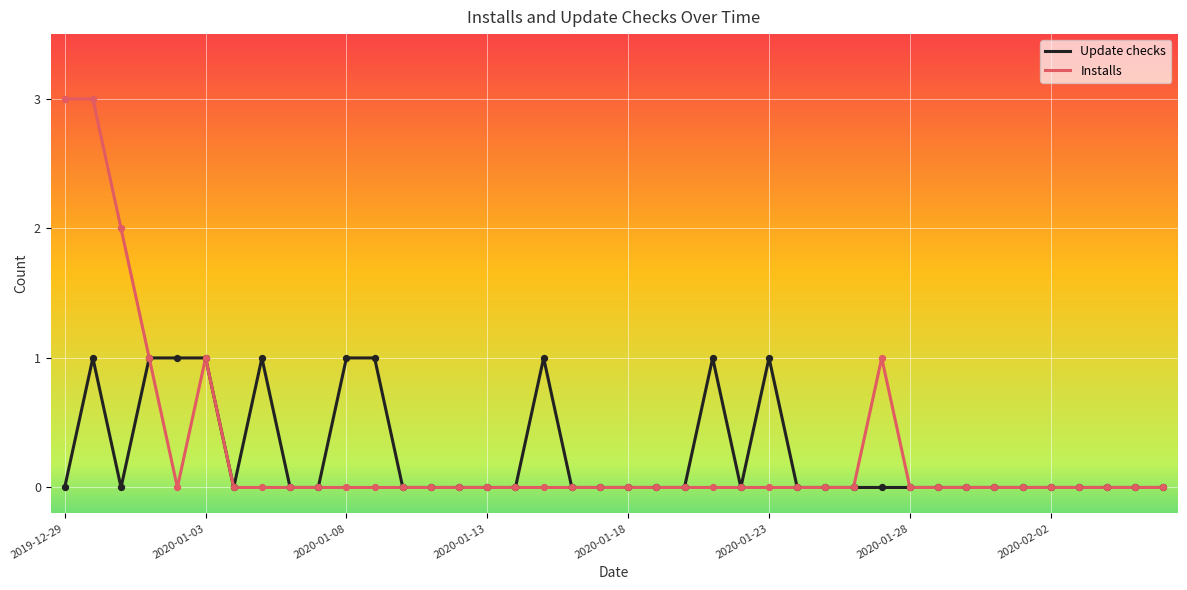

Which series has the largest range (max minus min)?

Installs